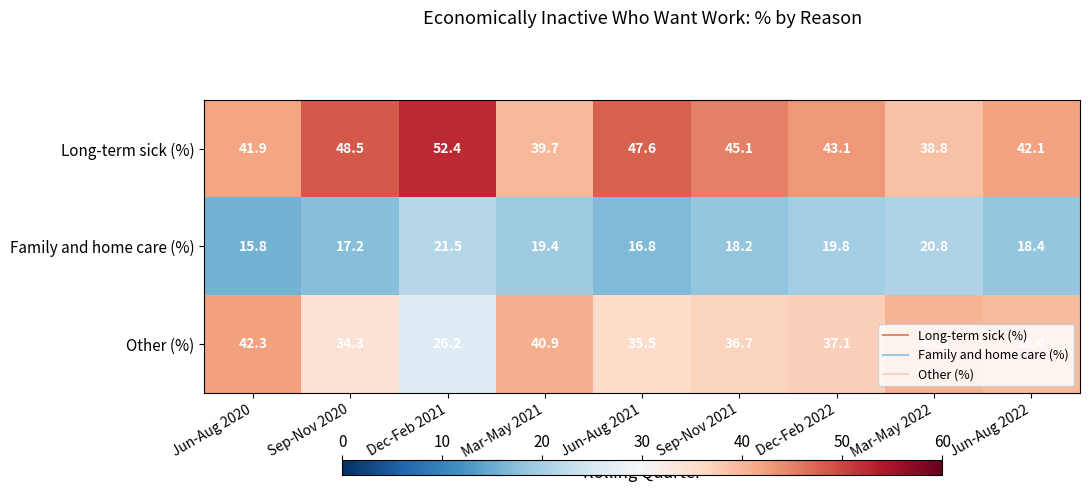

Which series changed the most between Mar-May 2021 and Mar-May 2022?

Family and home care (%)